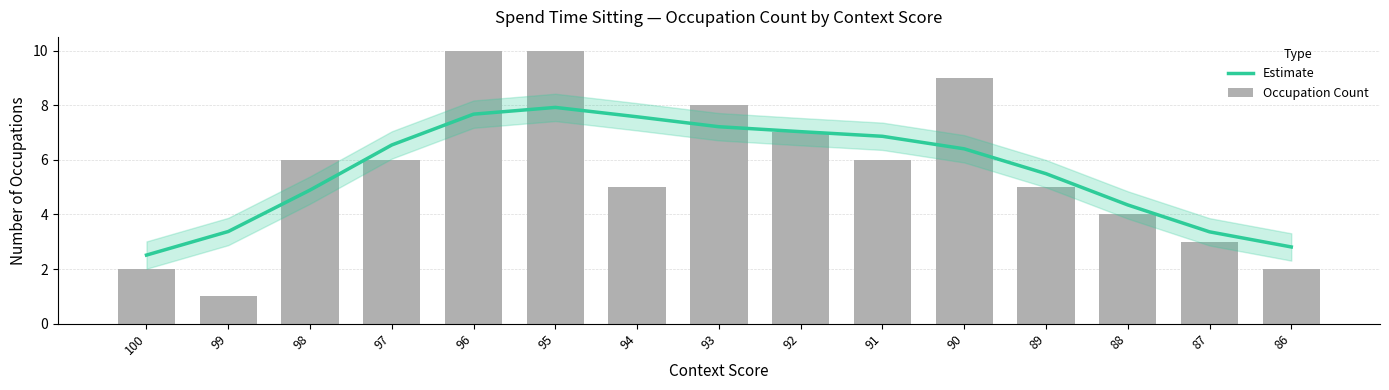

Between 93 and 88, which series saw the biggest shift?

Occupation Count